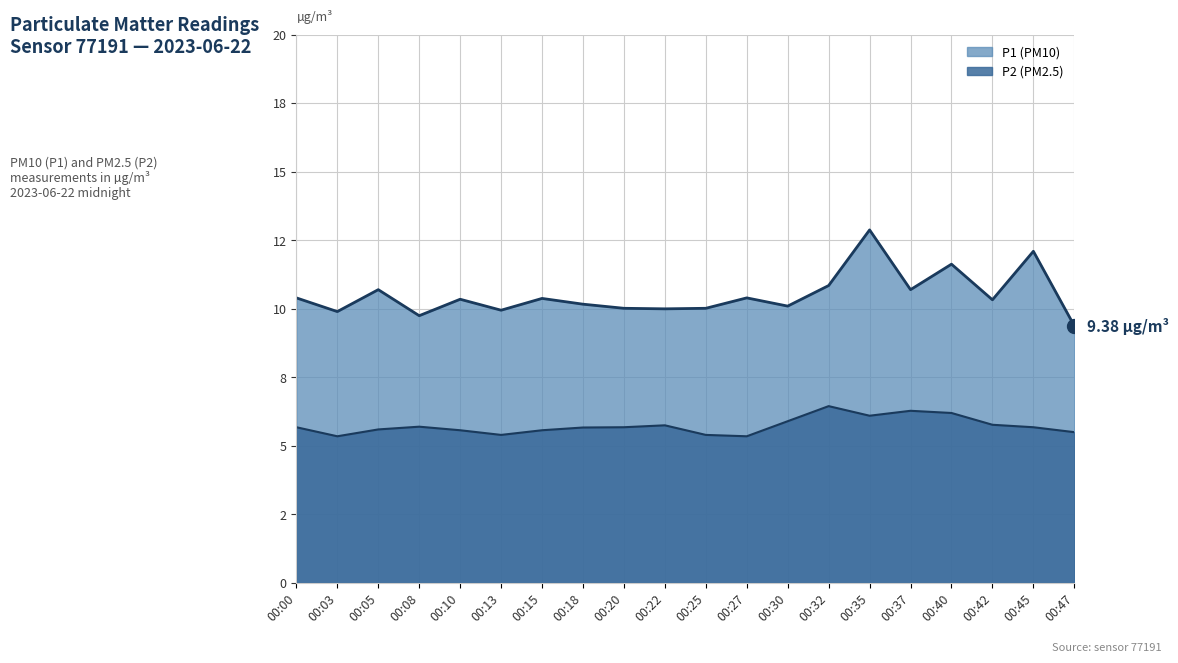

Which series changed the most between 00:03 and 00:47?

P1